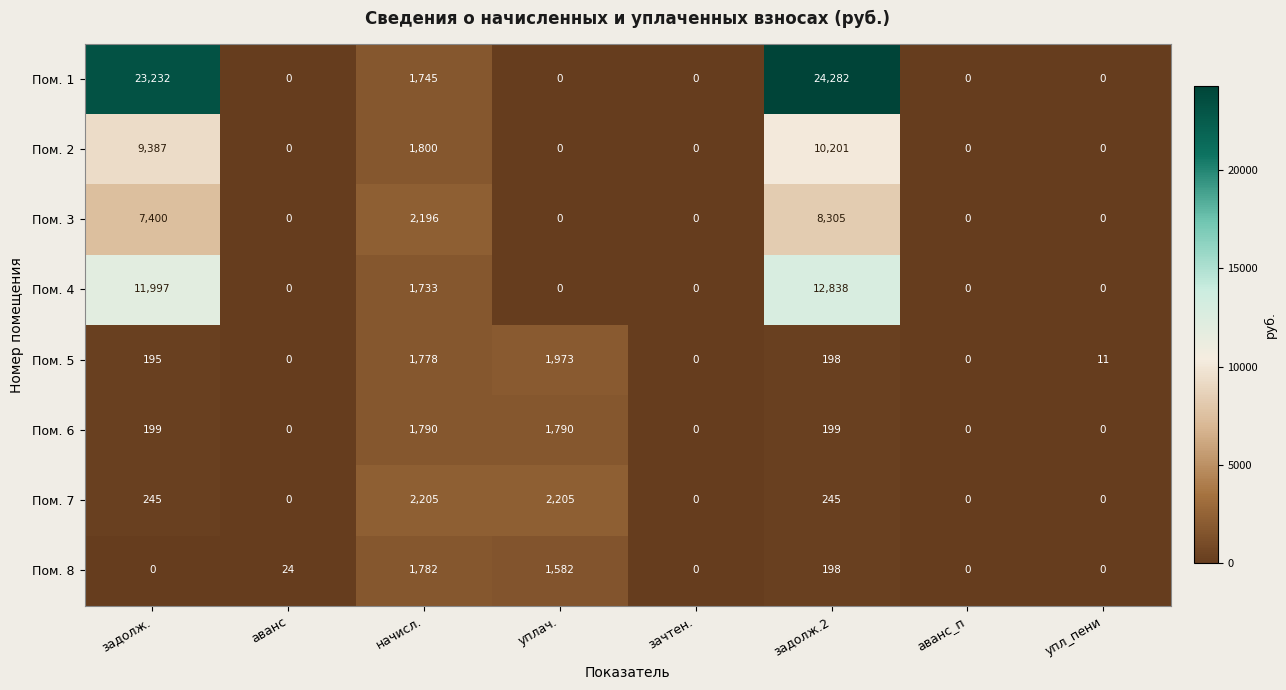

What value does the Пом. 3 series have at начисл.?

2196